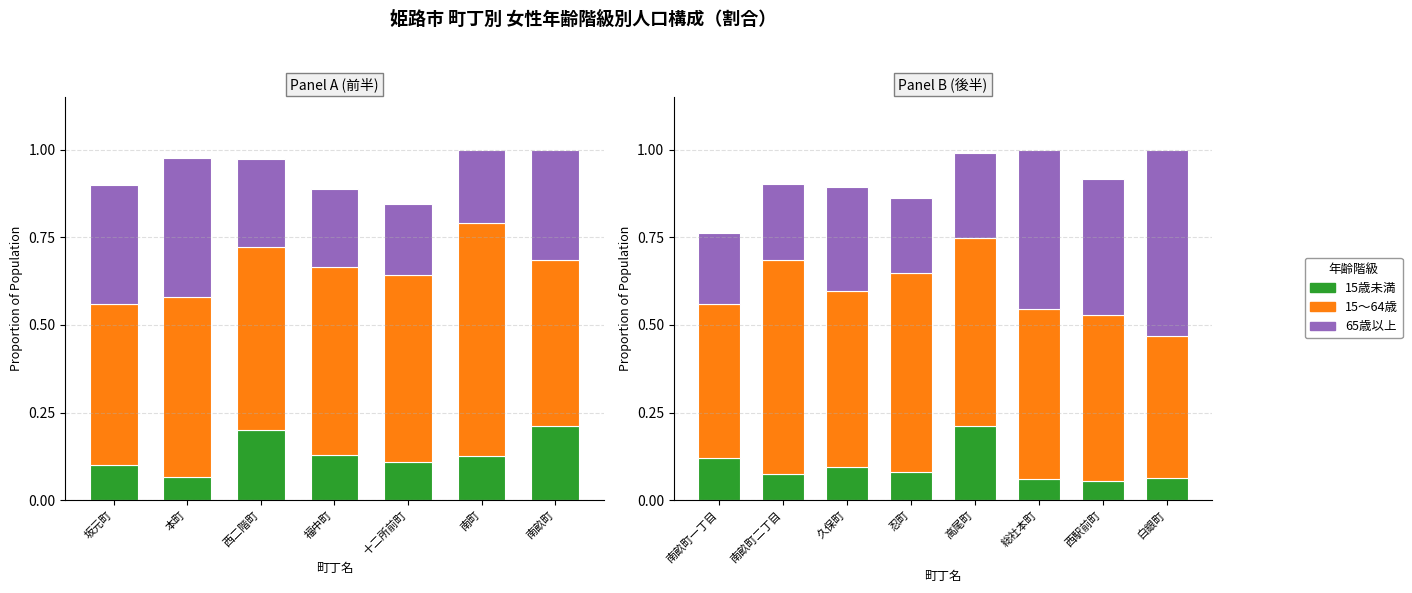

Which series has the largest total across all categories?

15～64歳